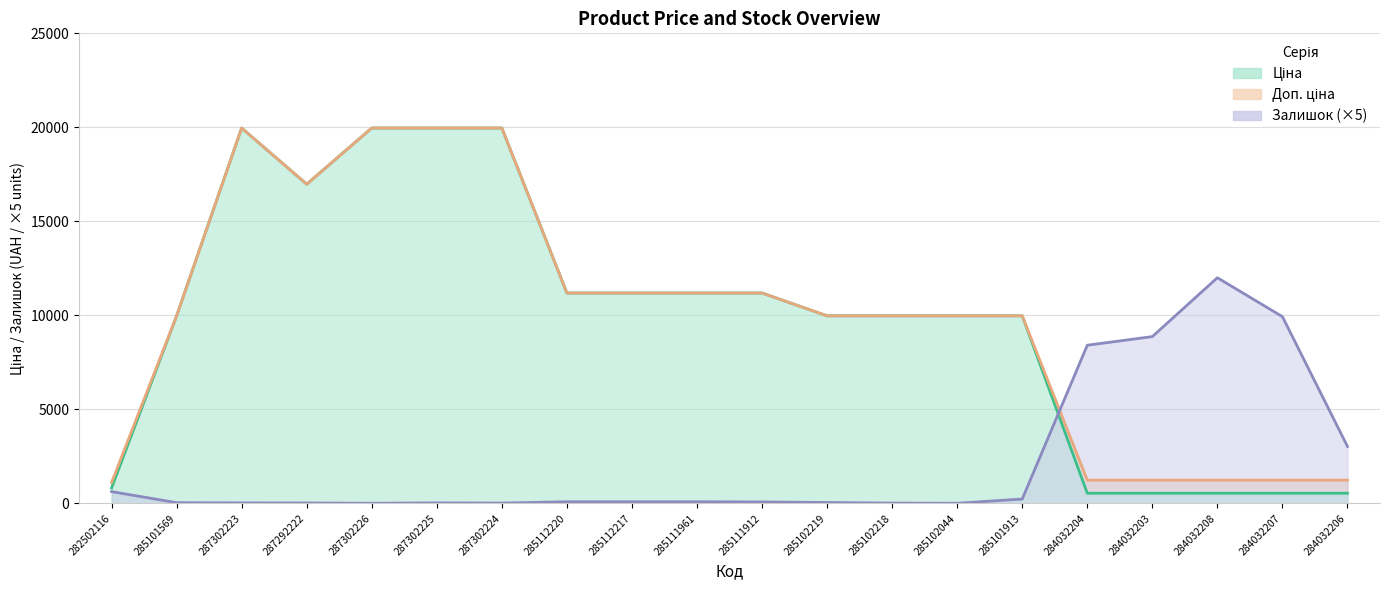

What is the label of the 14th point from the right?

287302224